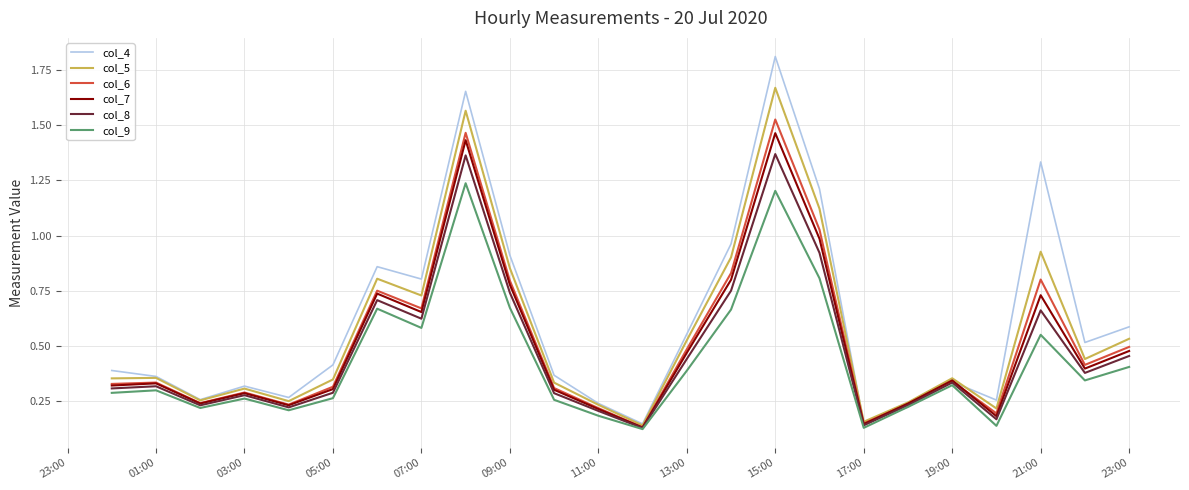

At how many categories does at least one series exceed 1?

4